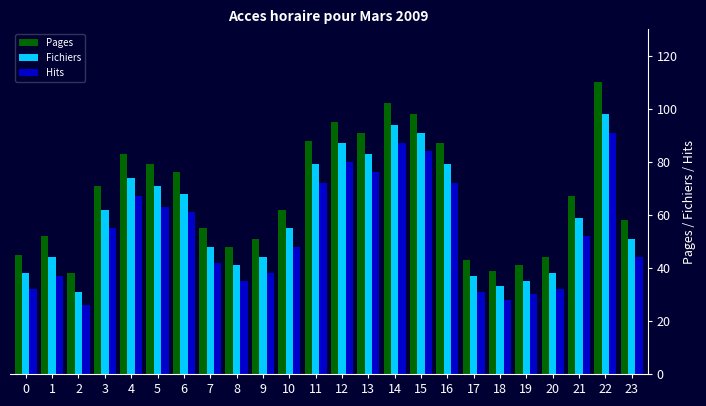

What is the difference between the second highest and second lowest values in the Pages series?

63